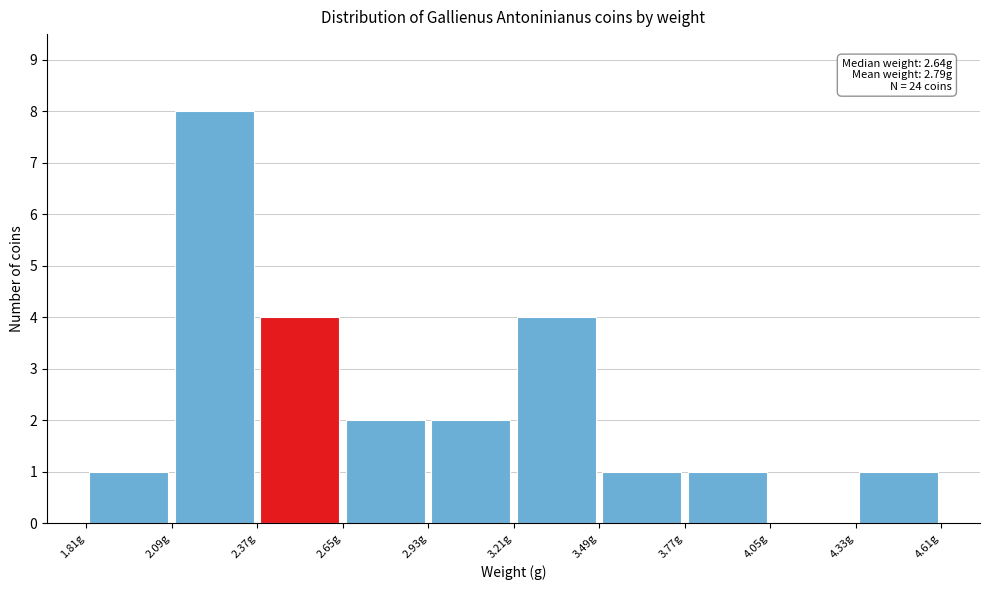

Over which range of the x-axis is the bar tallest?

2.09 to 2.37